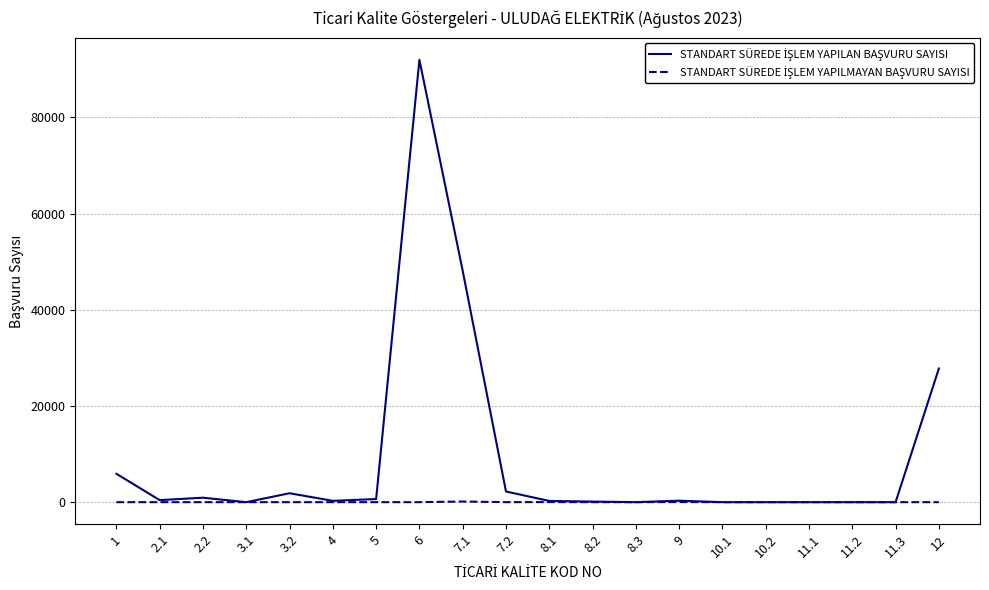

At which category is the sum across all series the highest?

6